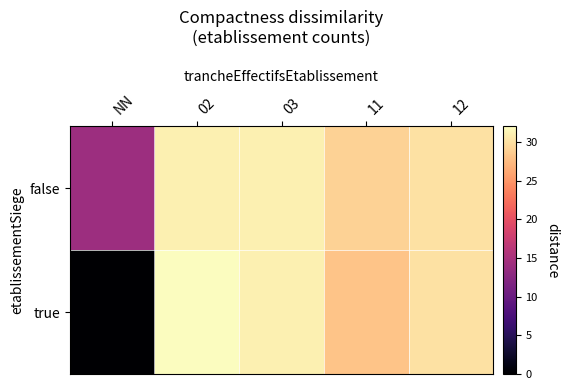

Rank the series by their average value, from lowest to highest.

true, false